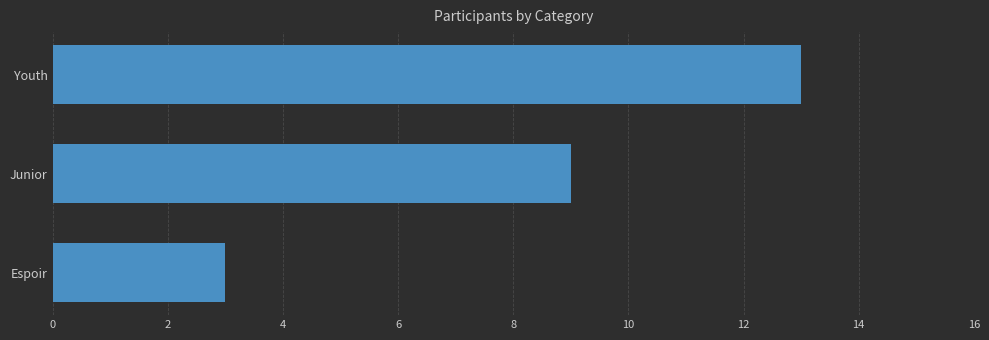

Reading bottom to top, transcribe all the data shown in this chart.

Espoir=3	Junior=9	Youth=13